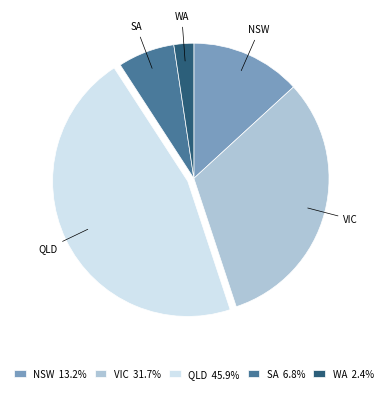

Which slice is the smallest?

WA